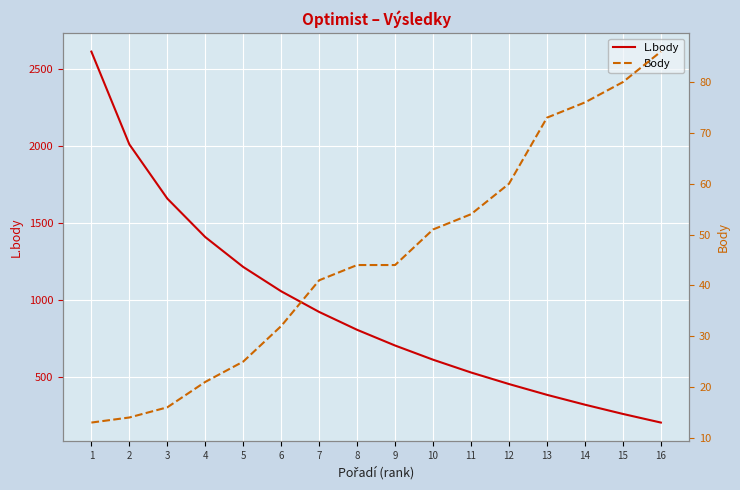

At which label is Body closest to 49?

10